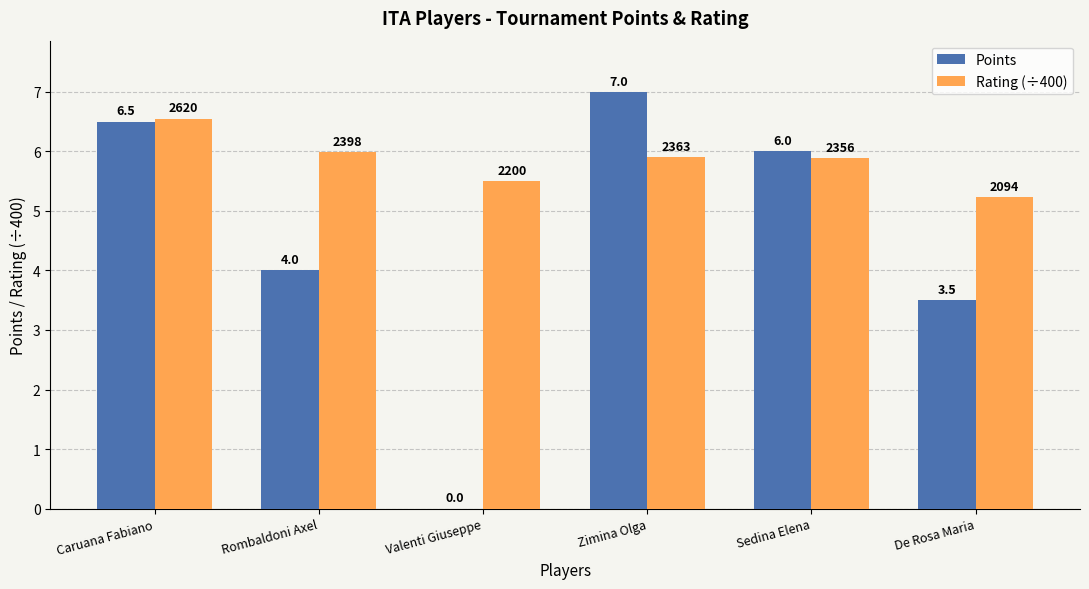

At which category is the sum across all series the highest?

Caruana Fabiano